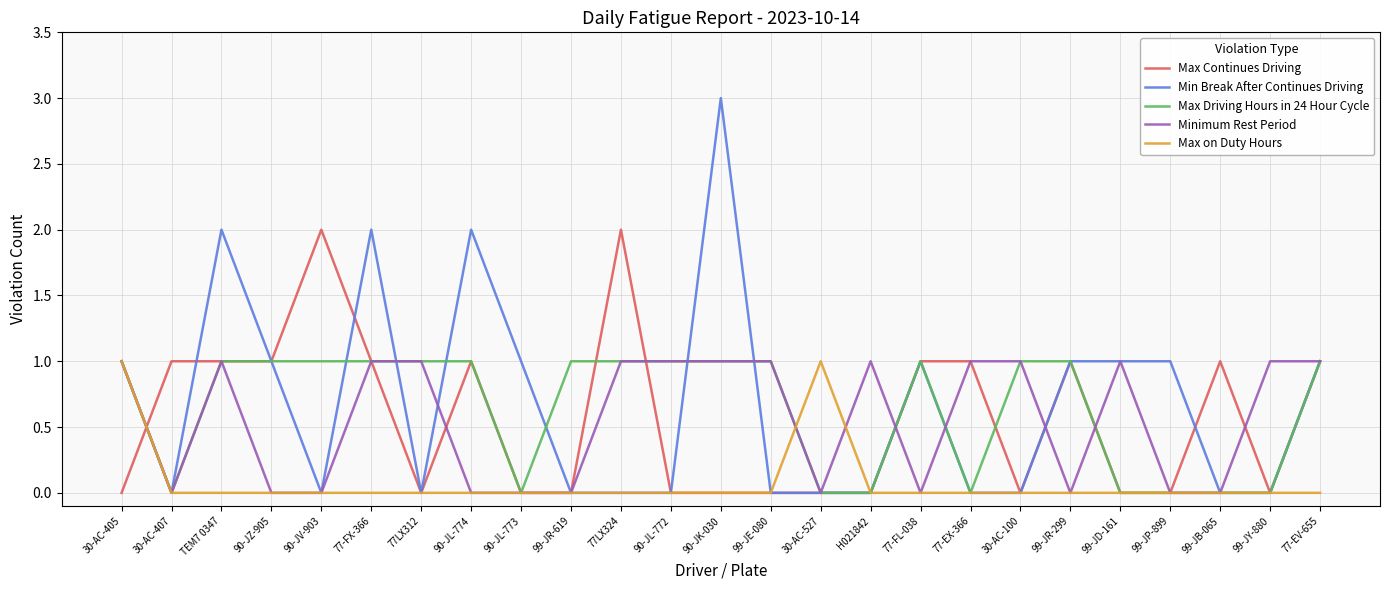

Is it true that Max Driving Hours in 24 Hour Cycle equals 1 at 30-AC-405?

True